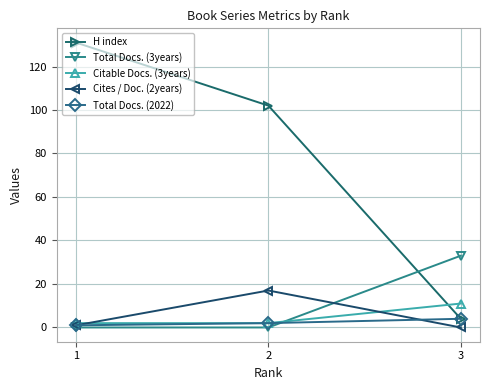

True or false: Total Docs. (2022) has a value of 2 at 2.

True